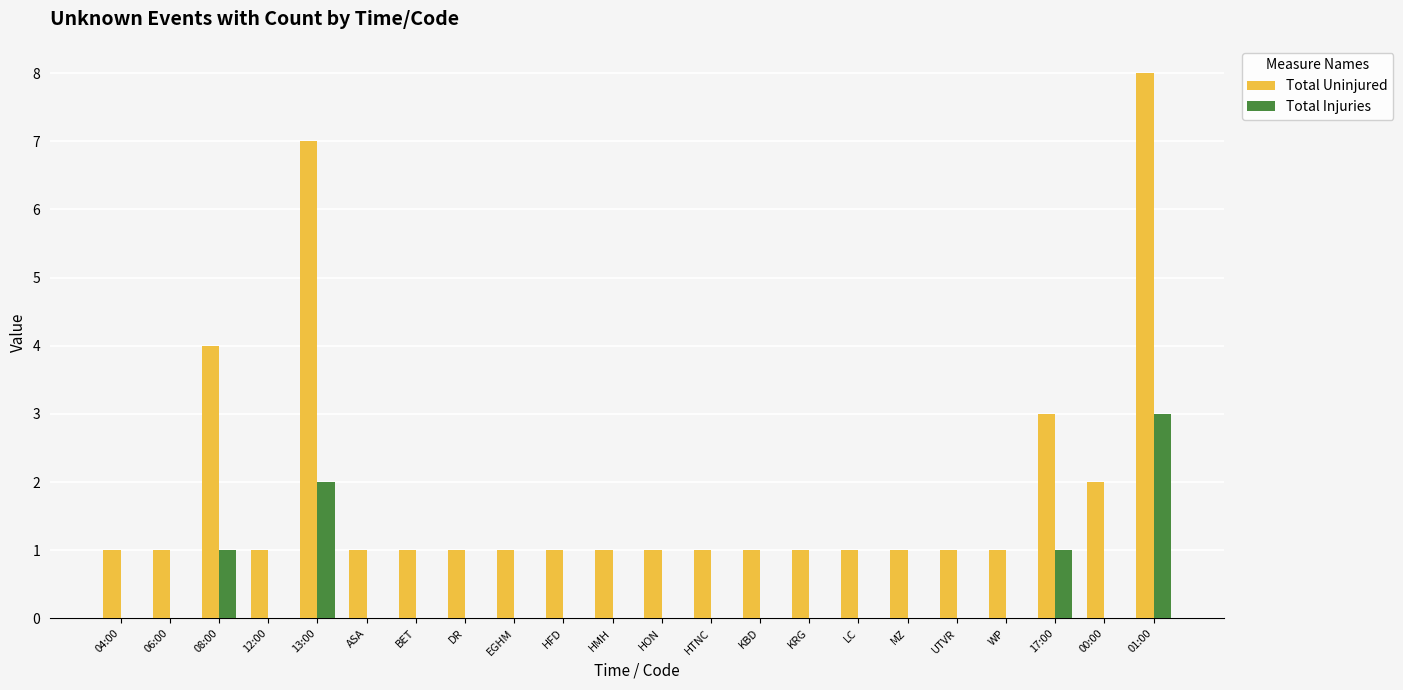

At which label does Total Injuries reach its peak?

01:00